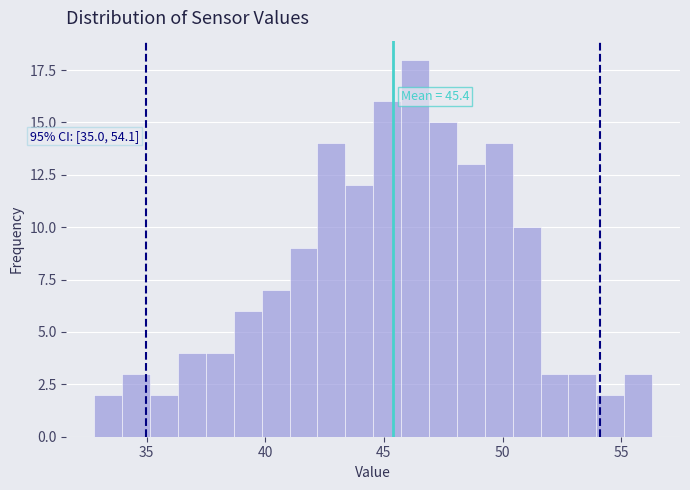

Around what value on the x-axis is the tallest bar? Give the approximate position of its centre, as read against the axis.

46.5